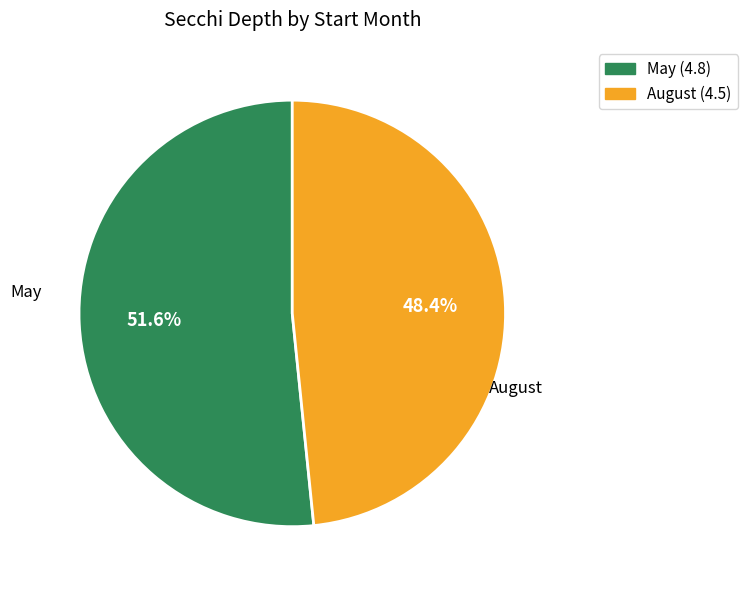

Does any single category account for the majority?

Yes